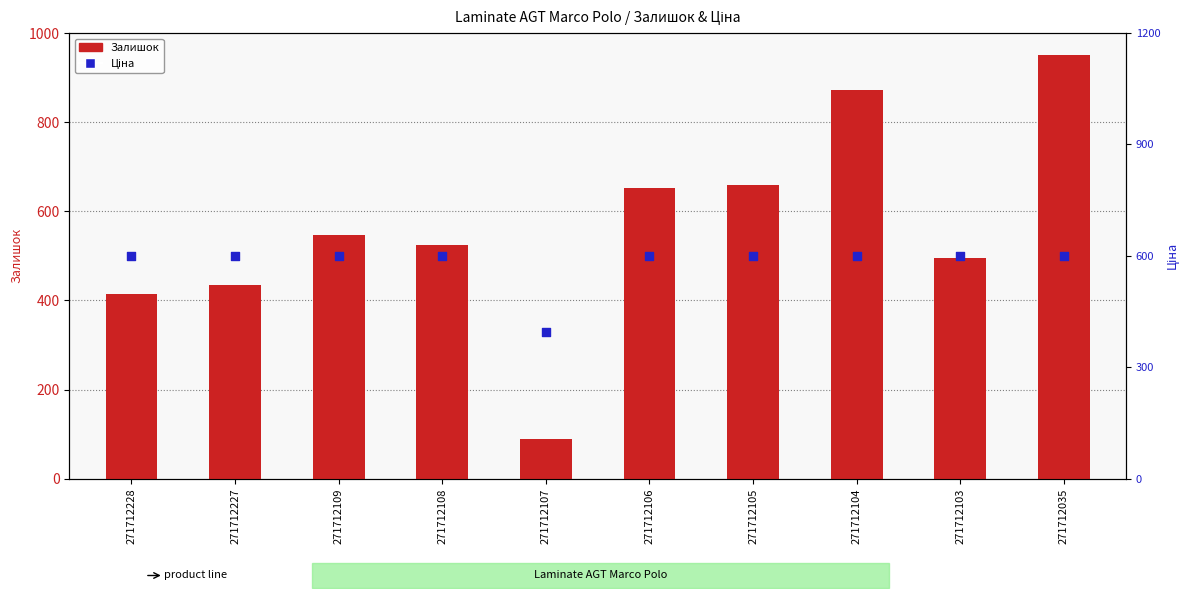

What are all the series names shown in the legend?

Залишок, Ціна